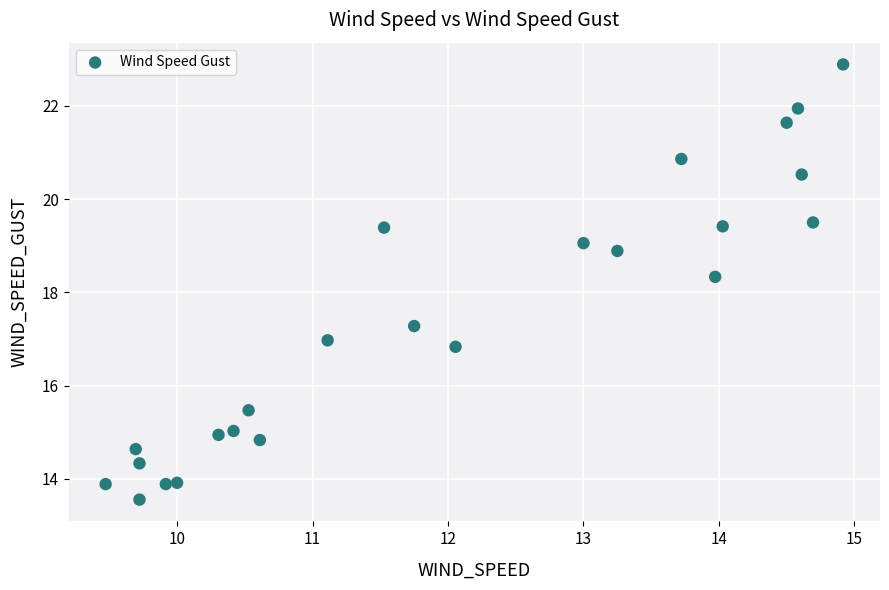

What is the range of X values (max minus min)?

5.4